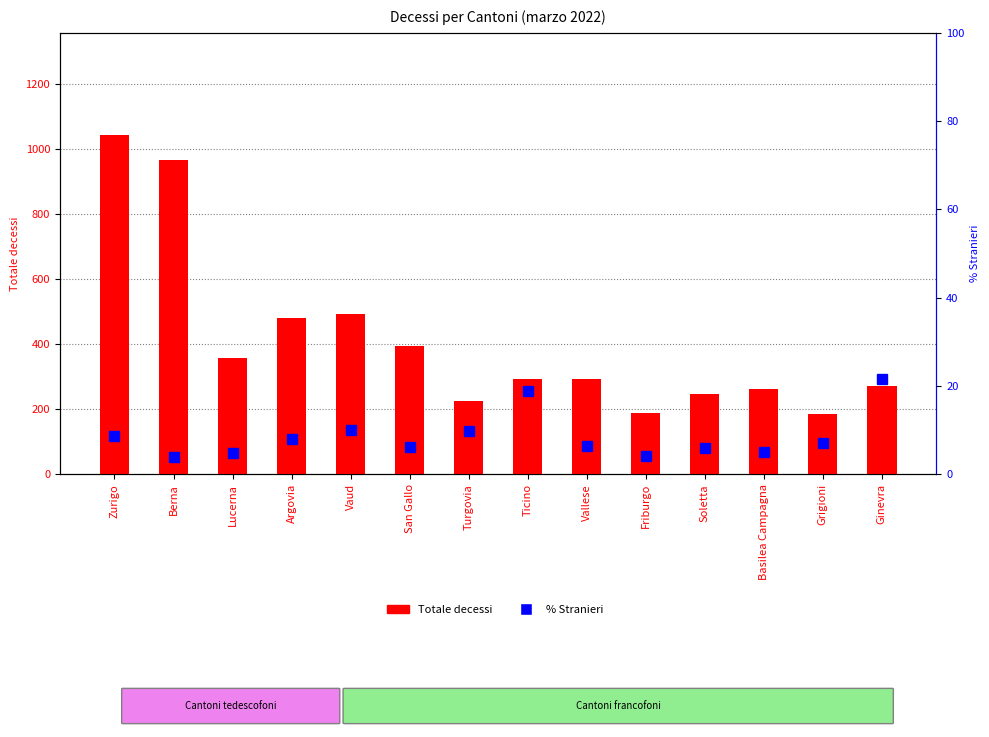

Rank the series by their maximum value, from lowest to highest.

% Stranieri, Totale decessi